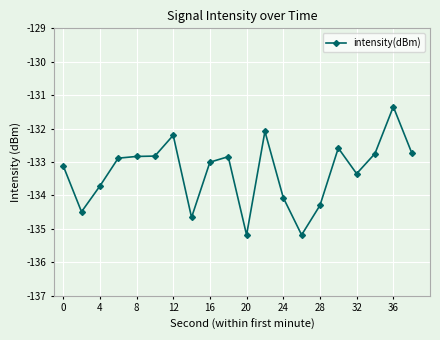

Reading left to right, list all the values displayed in this chart.

-133.1	-134.5	-133.7	-132.9	-132.8	-132.8	-132.2	-134.7	-133.0	-132.8	-135.2	-132.1	-134.1	-135.2	-134.3	-132.6	-133.3	-132.7	-131.3	-132.7